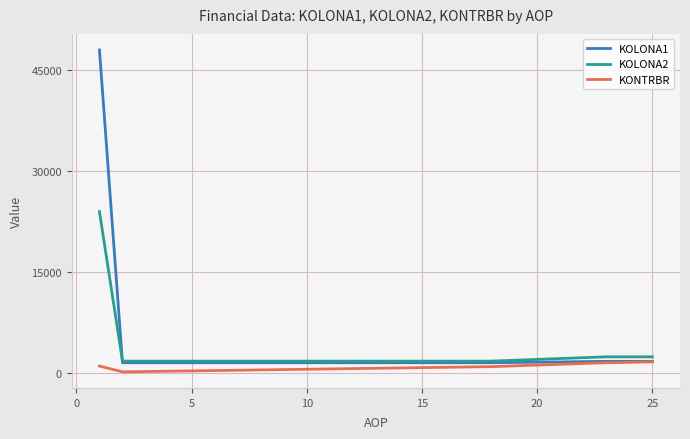

Rank the series by their average value, from lowest to highest.

KONTRBR, KOLONA2, KOLONA1